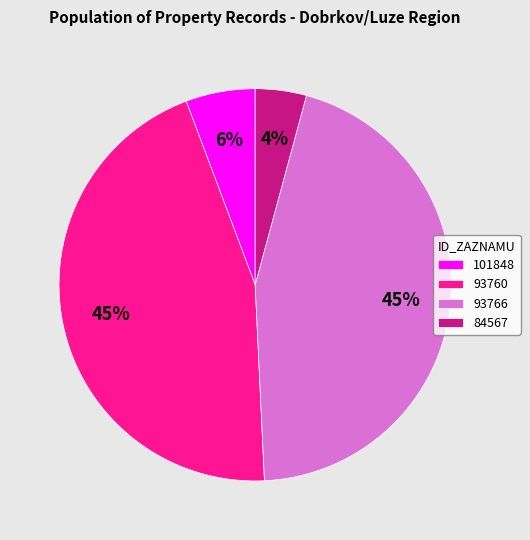

To the nearest percent, what percentage of the pie is 93766?

45%